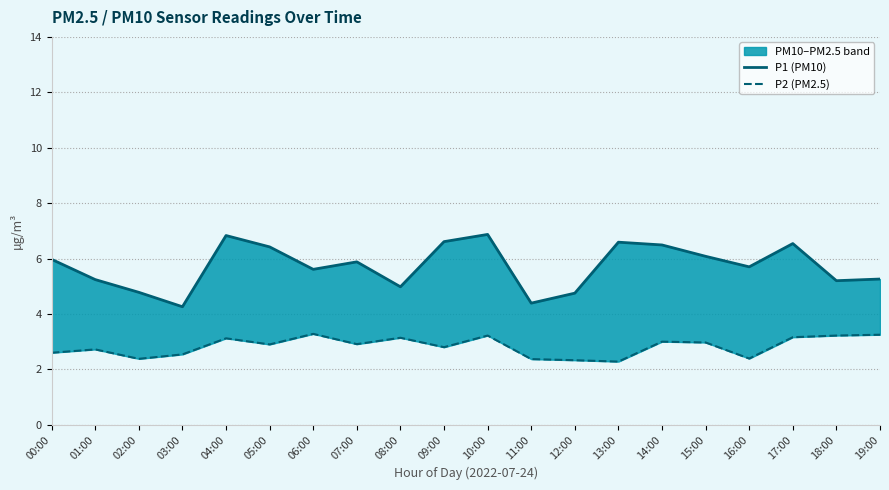

What is the value of the P2 (PM2.5) point at the 10th from the left?

2.8